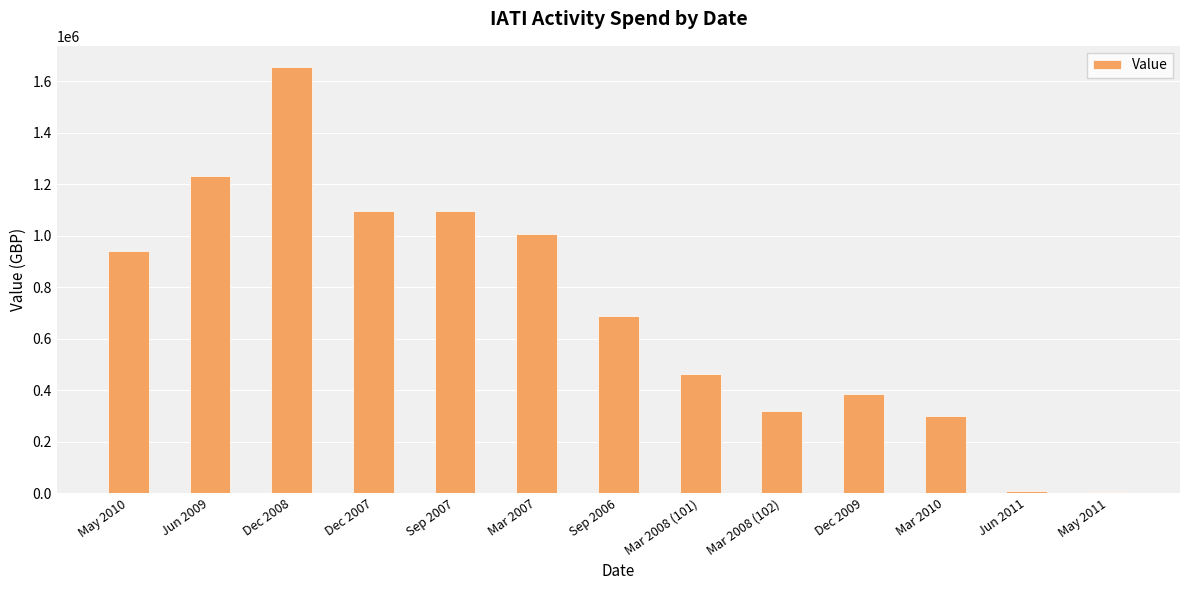

What is the greatest value displayed?

1654164